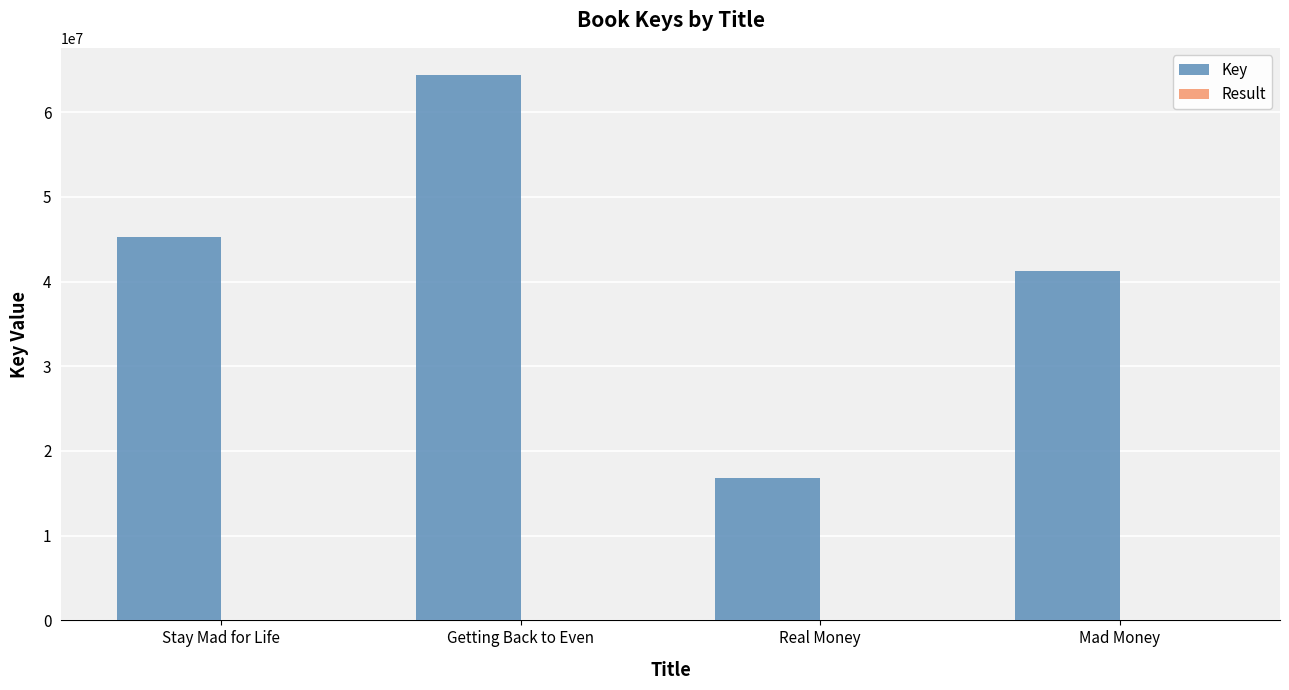

At which label does Key reach its peak?

Getting Back to Even